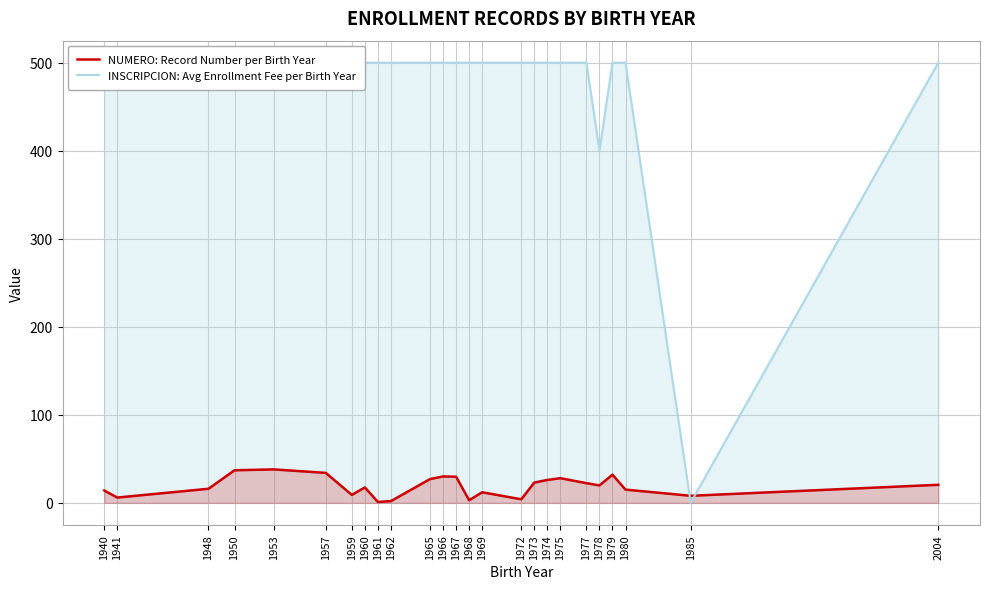

In NUMERO: Record Number per Birth Year, how many points are lower than both neighbors (excluding endpoints)?

7